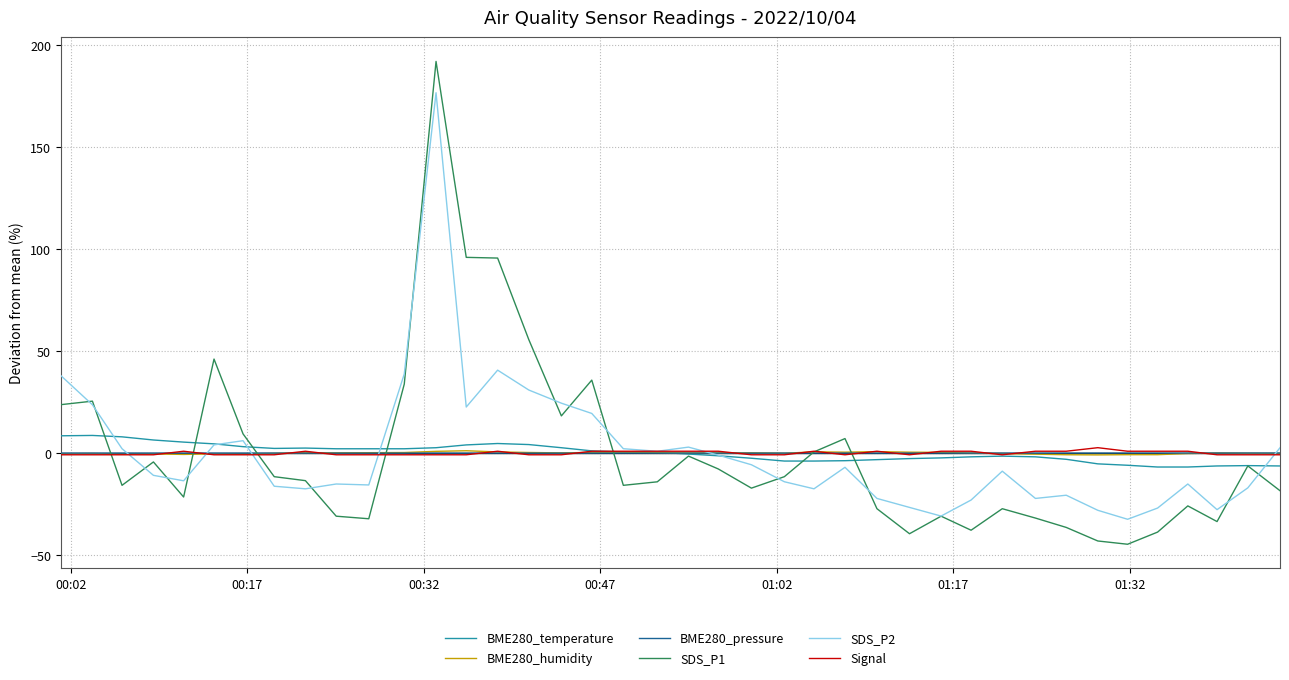

How many lines are shown in the chart?

6